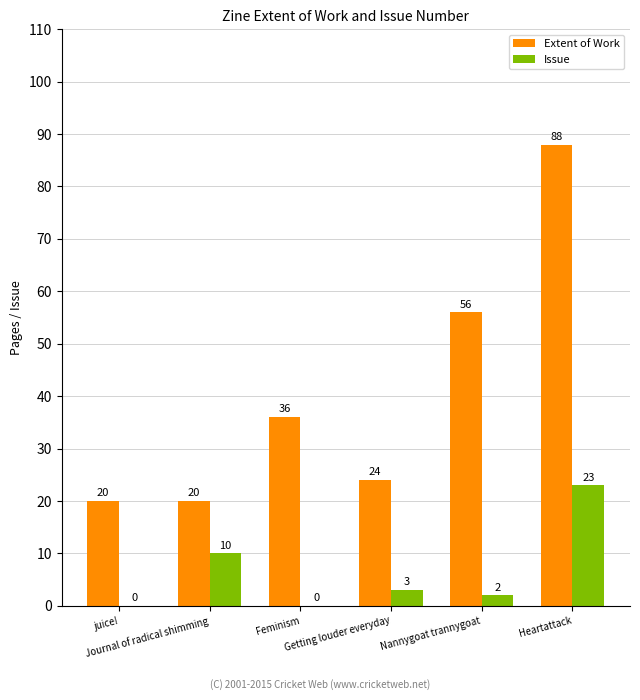

What is the sum of all Extent of Work values?

244